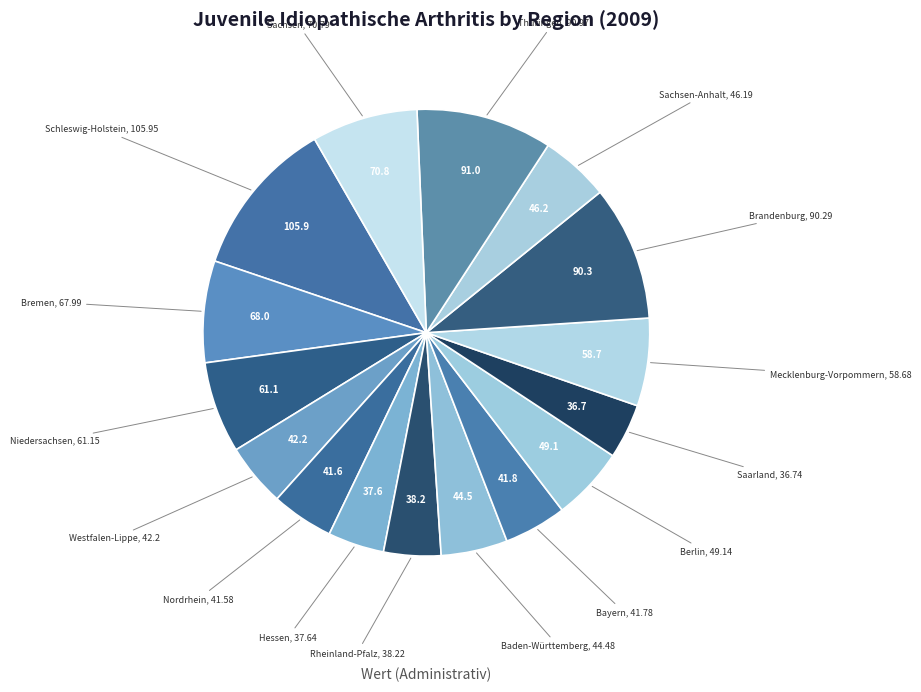

Count the number of slices in the pie.

16